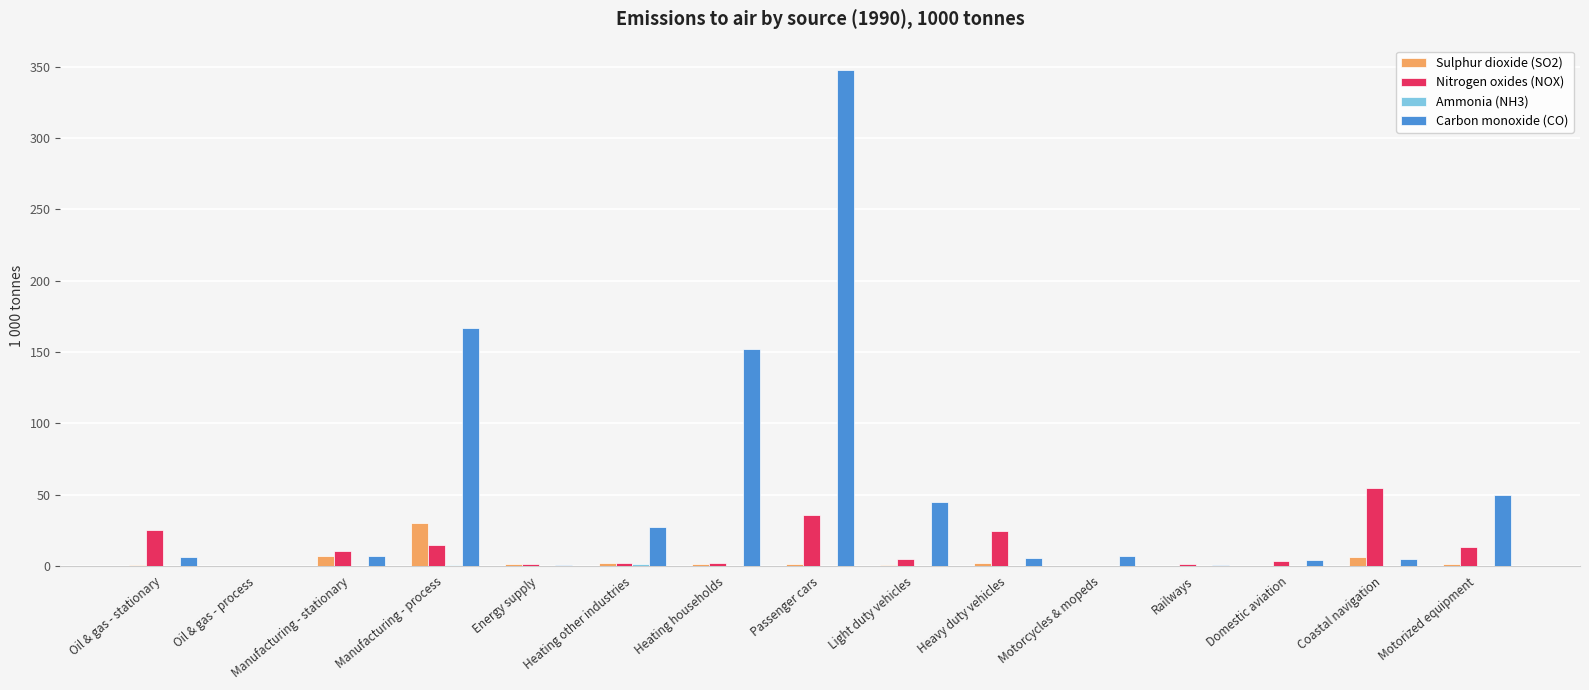

Is the value of Nitrogen oxides (NOX) at Passenger cars greater than the value of Carbon monoxide (CO) at Passenger cars?

No